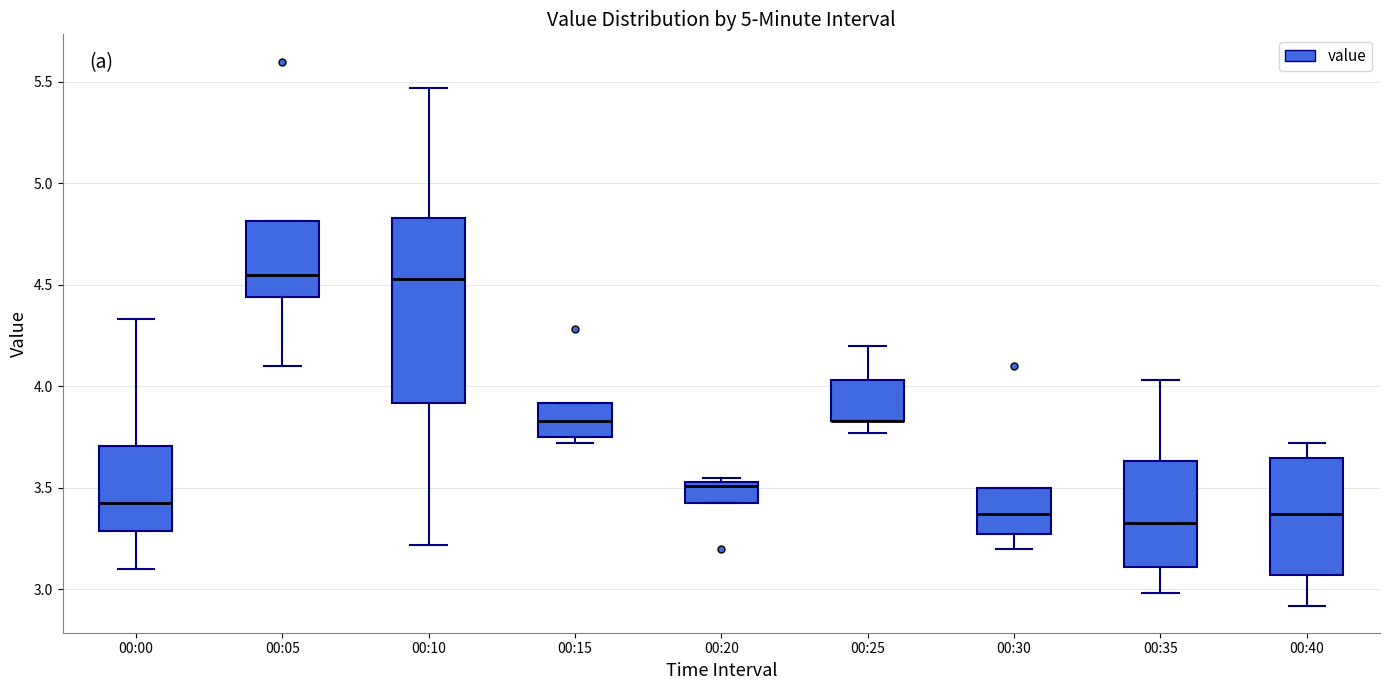

Reading left to right, transcribe this box plot: for each box, give where its median line is, the range the box spans, and where its two whiskers end, as read against the y-axis. The values are not printed on the chart, so give them approximately, as read against the axis.

00:00: median 3.45, box 3.30 to 3.70, whiskers 3.10 to 4.35
00:05: median 4.55, box 4.45 to 4.80, whiskers 4.10 to 4.80
00:10: median 4.55, box 3.90 to 4.85, whiskers 3.20 to 5.45
00:15: median 3.85, box 3.75 to 3.90, whiskers 3.70 to 3.90
00:20: median 3.50, box 3.45 to 3.55, whiskers 3.45 to 3.55 (just above the box's upper edge)
00:25: median 3.85 (drawn on the box's lower edge), box 3.85 to 4.05, whiskers 3.75 to 4.20
00:30: median 3.35, box 3.25 to 3.50, whiskers 3.20 to 3.50
00:35: median 3.35, box 3.10 to 3.65, whiskers 3.00 to 4.05
00:40: median 3.35, box 3.05 to 3.65, whiskers 2.90 to 3.70